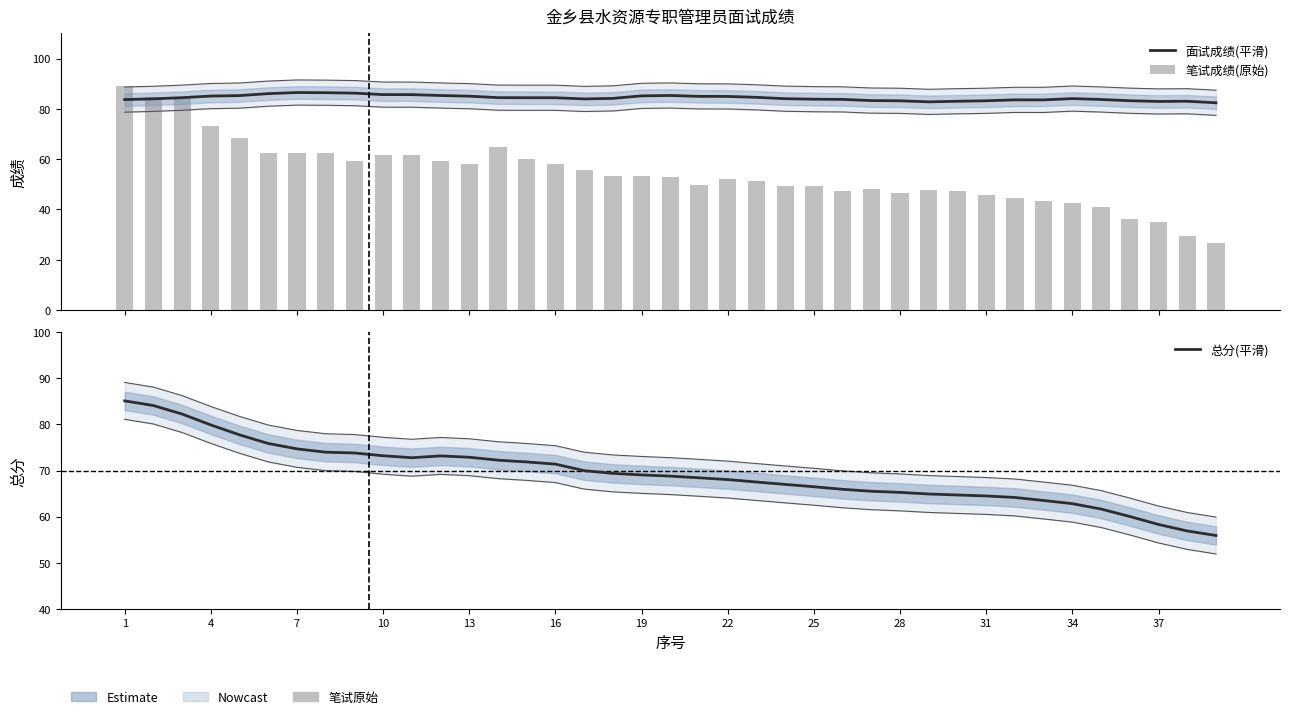

How many groups of bars are there?

39